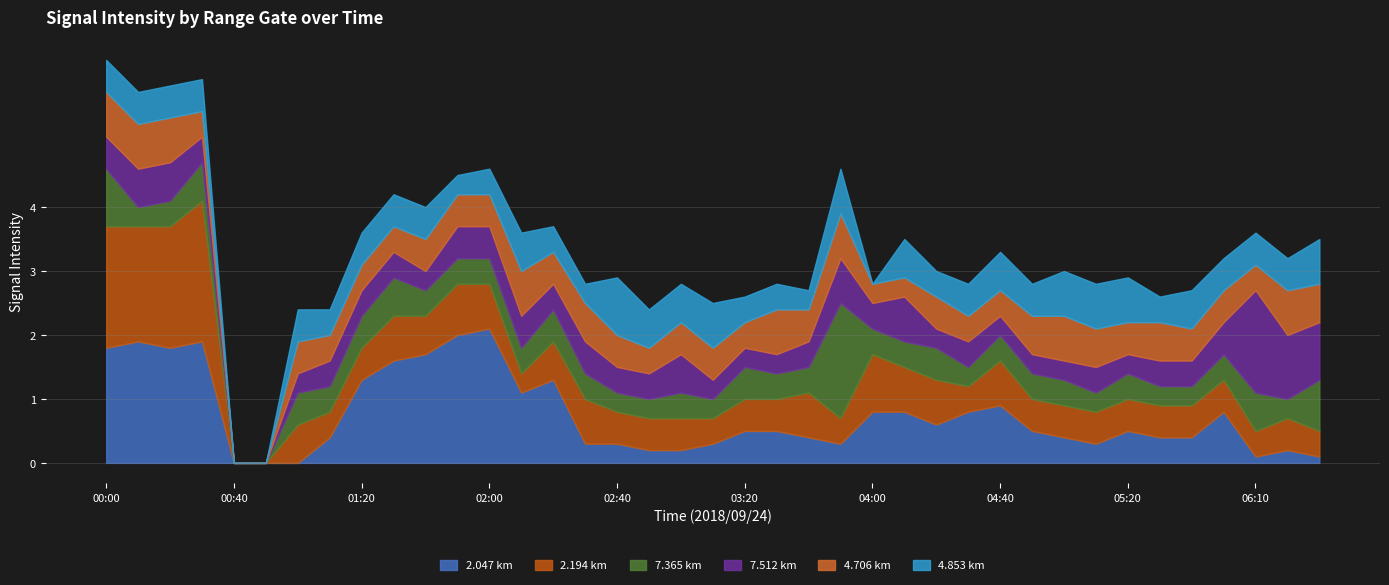

Rank the categories by 7.512 value from lowest to highest.

00:40, 00:50, 01:00, 01:40, 03:10, 03:20, 03:30, 04:20, 04:40, 04:50, 05:00, 05:20, 00:30, 01:10, 01:20, 01:30, 02:20, 02:40, 02:50, 03:40, 04:00, 04:30, 05:10, 05:30, 05:40, 00:00, 01:50, 02:00, 02:10, 02:30, 05:50, 00:10, 00:20, 03:00, 03:50, 04:10, 06:30, 06:20, 06:10